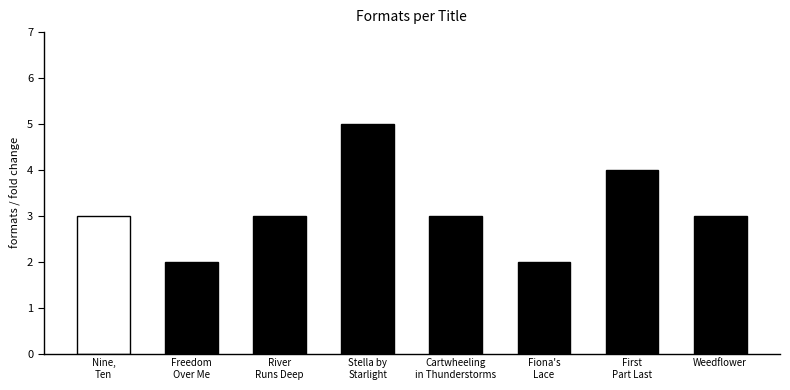

What is the value of the 4th bar from the left?

5